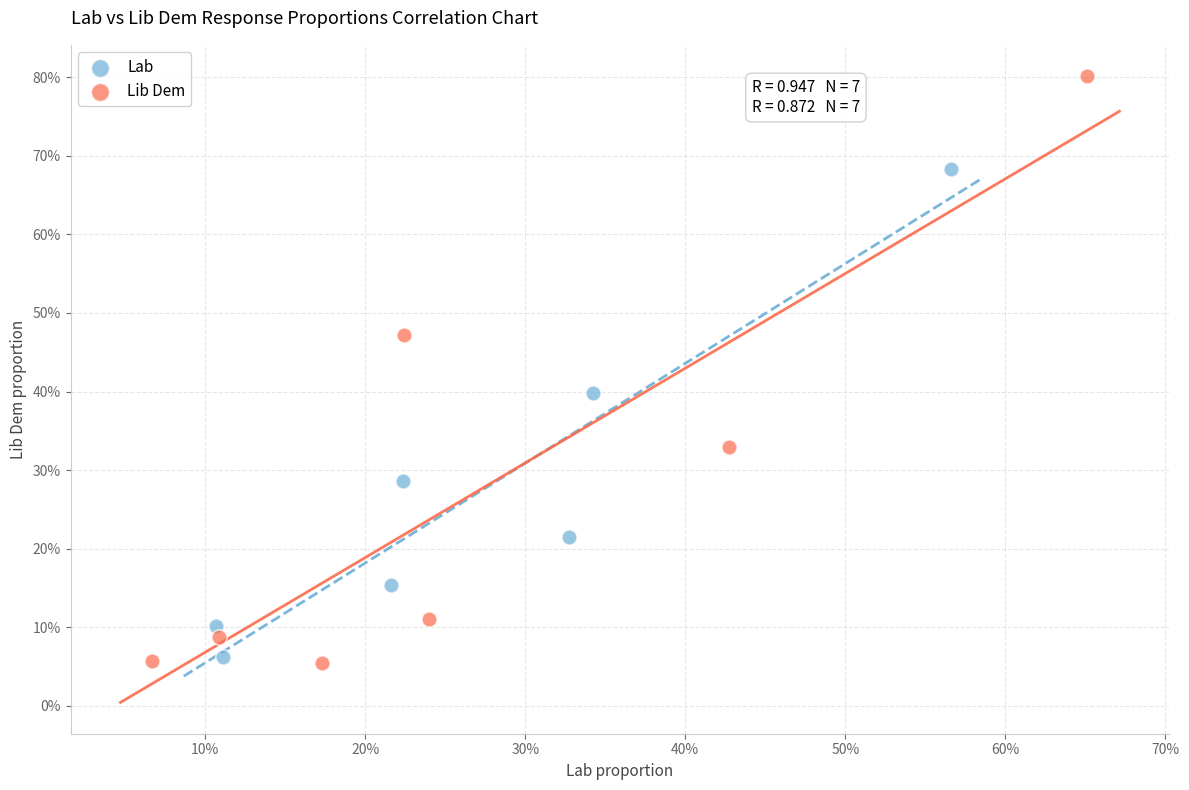

What are all the series names shown in the legend?

Lab, Lib Dem